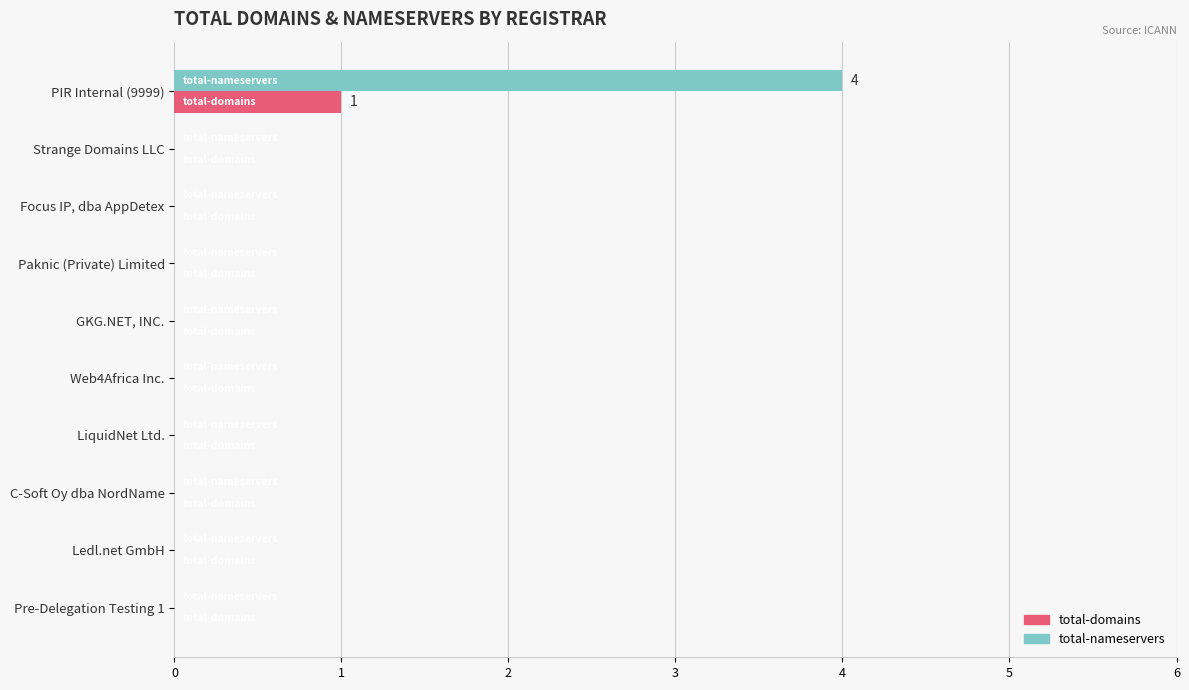

How many series are shown in this chart?

2